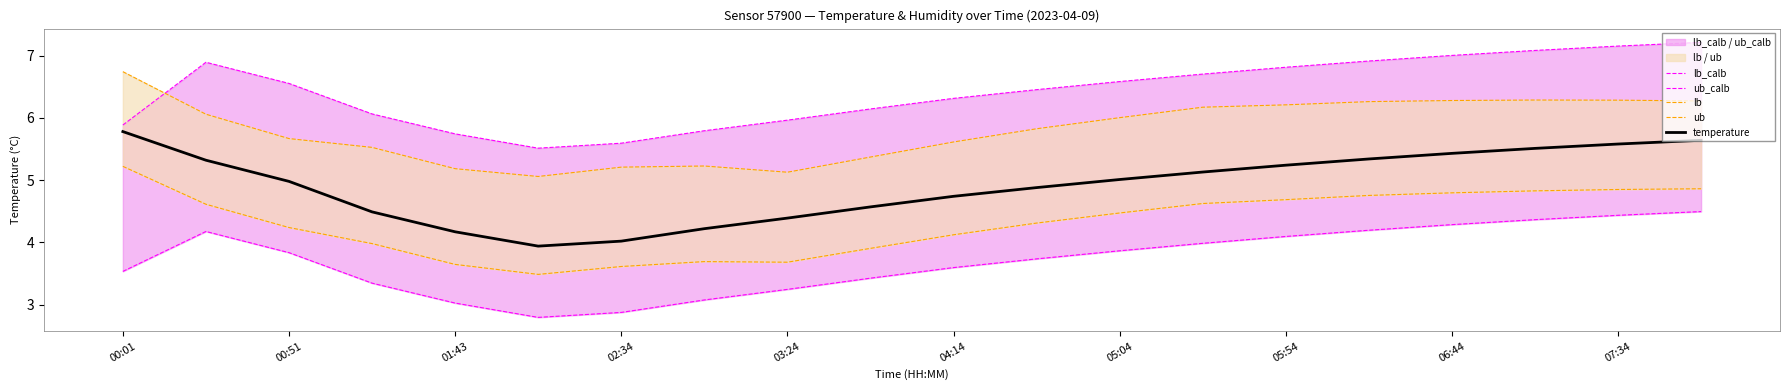

What is the highest value of the temperature series?

5.8